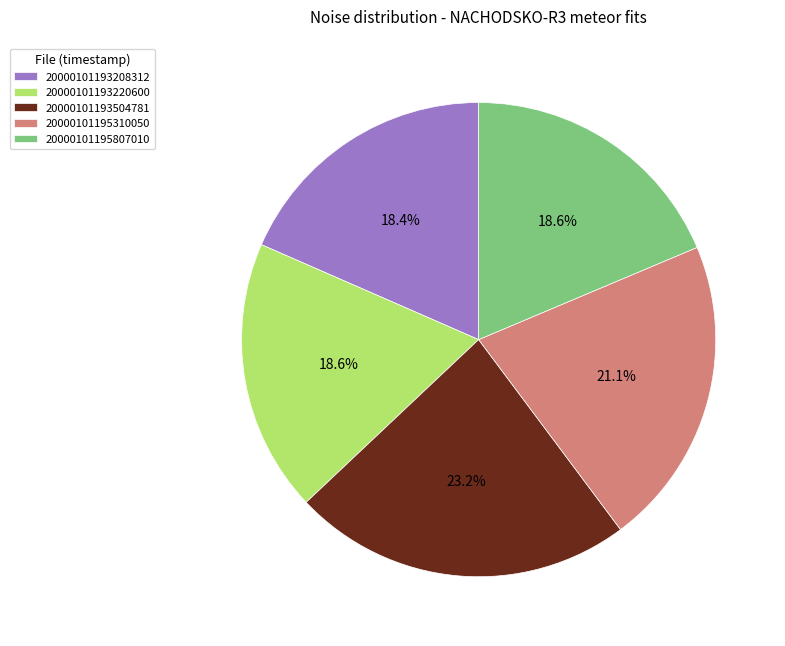

To the nearest percent, what is the difference between the largest and smallest slice percentages?

5%